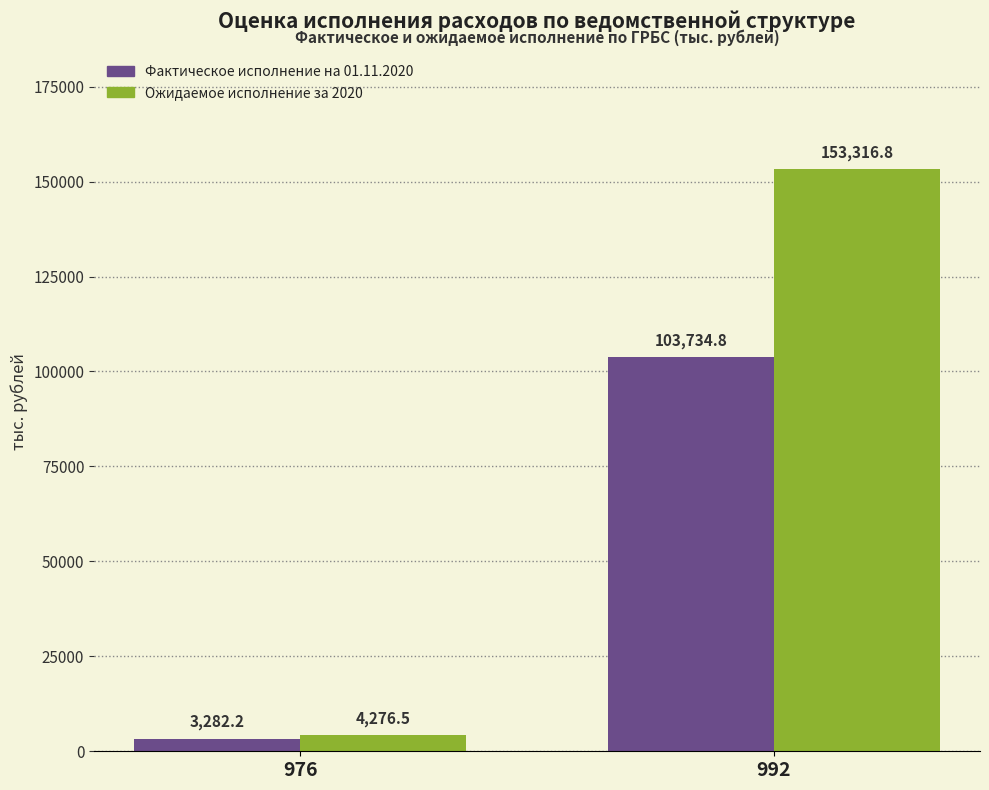

What is the difference between the Фактическое исполнение на 01.11.2020 values at 976 and 992?

100452.6